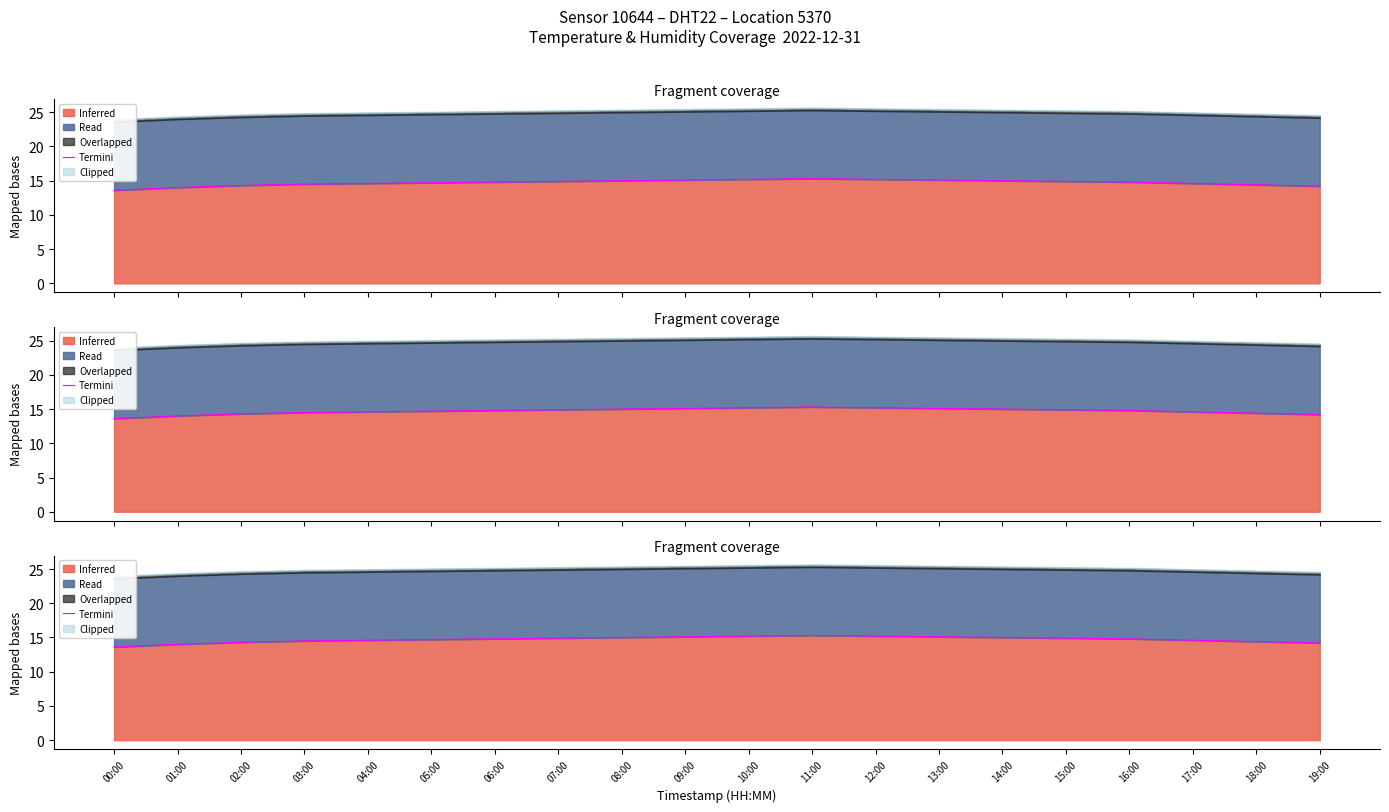

What is the maximum value shown in the chart?

15.3